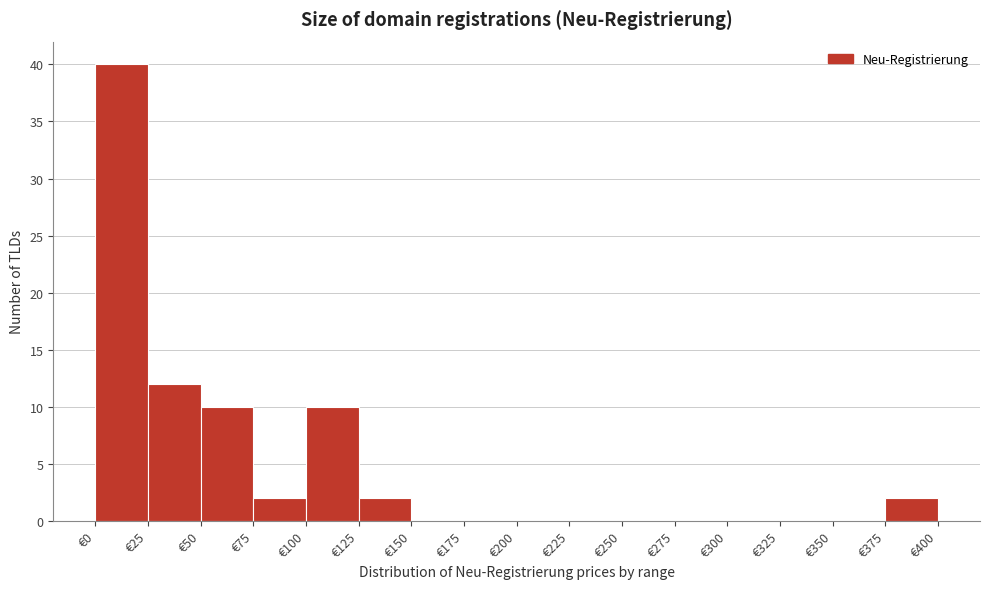

Reading left to right, list every bar in this chart as the range it spans on the x-axis followed by its height. The values are not printed on the chart, so give them approximately, as read against the axis.

0 to 25: 40
25 to 50: 12
50 to 75: 10
75 to 100: 2
100 to 125: 10
125 to 150: 2
150 to 175: 0
175 to 200: 0
200 to 225: 0
225 to 250: 0
250 to 275: 0
275 to 300: 0
300 to 325: 0
325 to 350: 0
350 to 375: 0
375 to 400: 2